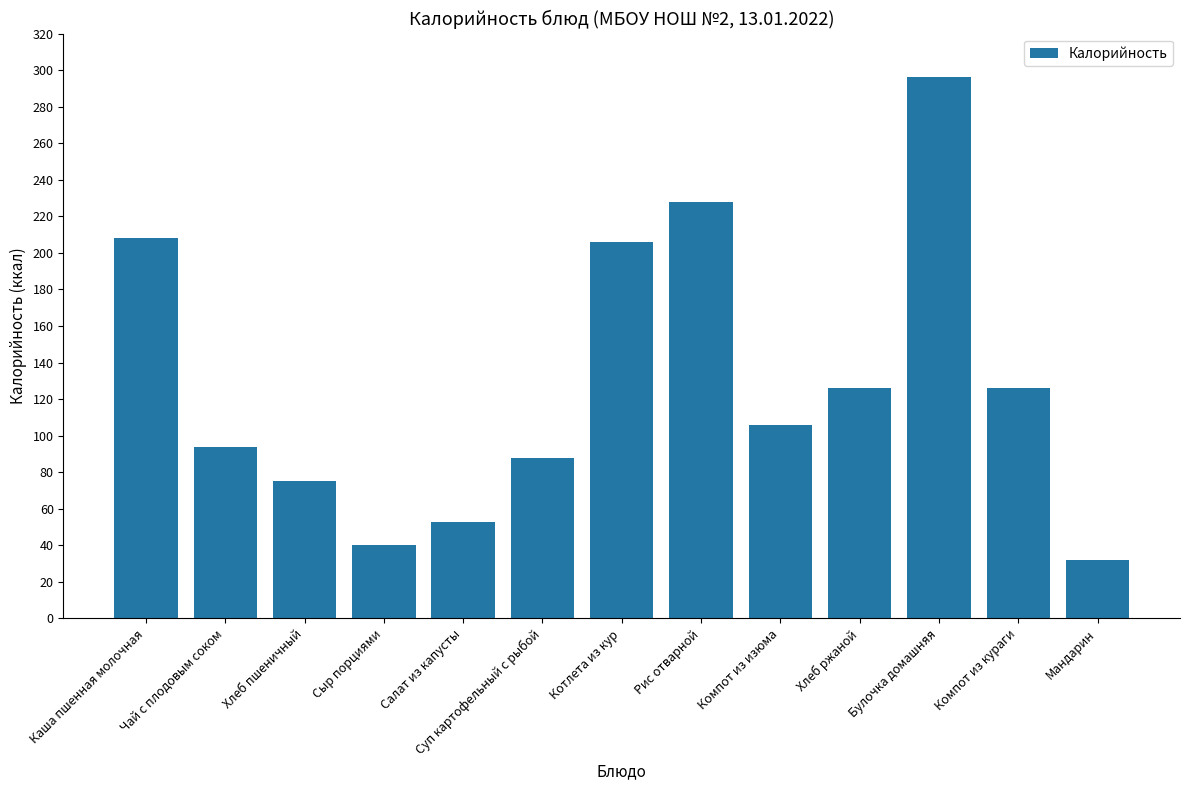

Reading left to right, transcribe all the data shown in this chart.

Каша пшенная молочная=208	Чай с плодовым соком=94	Хлеб пшеничный=75	Сыр порциями=40	Салат из капусты=53	Суп картофельный с рыбой=88	Котлета из кур=206	Рис отварной=228	Компот из изюма=106	Хлеб ржаной=126	Булочка домашняя=296	Компот из кураги=126	Мандарин=32